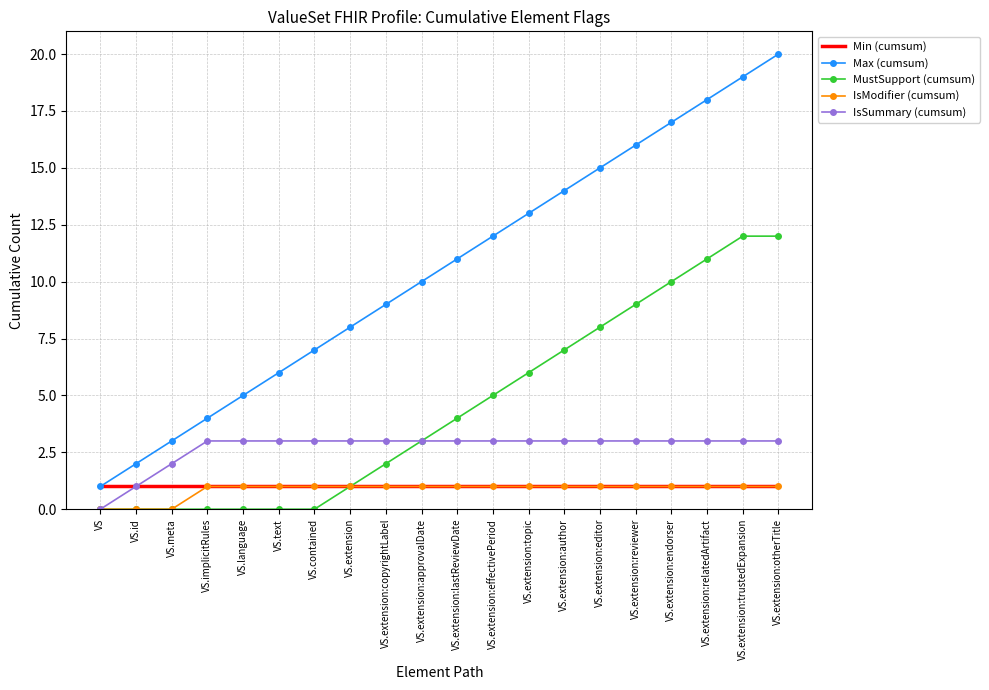

What is the greatest value displayed?

20